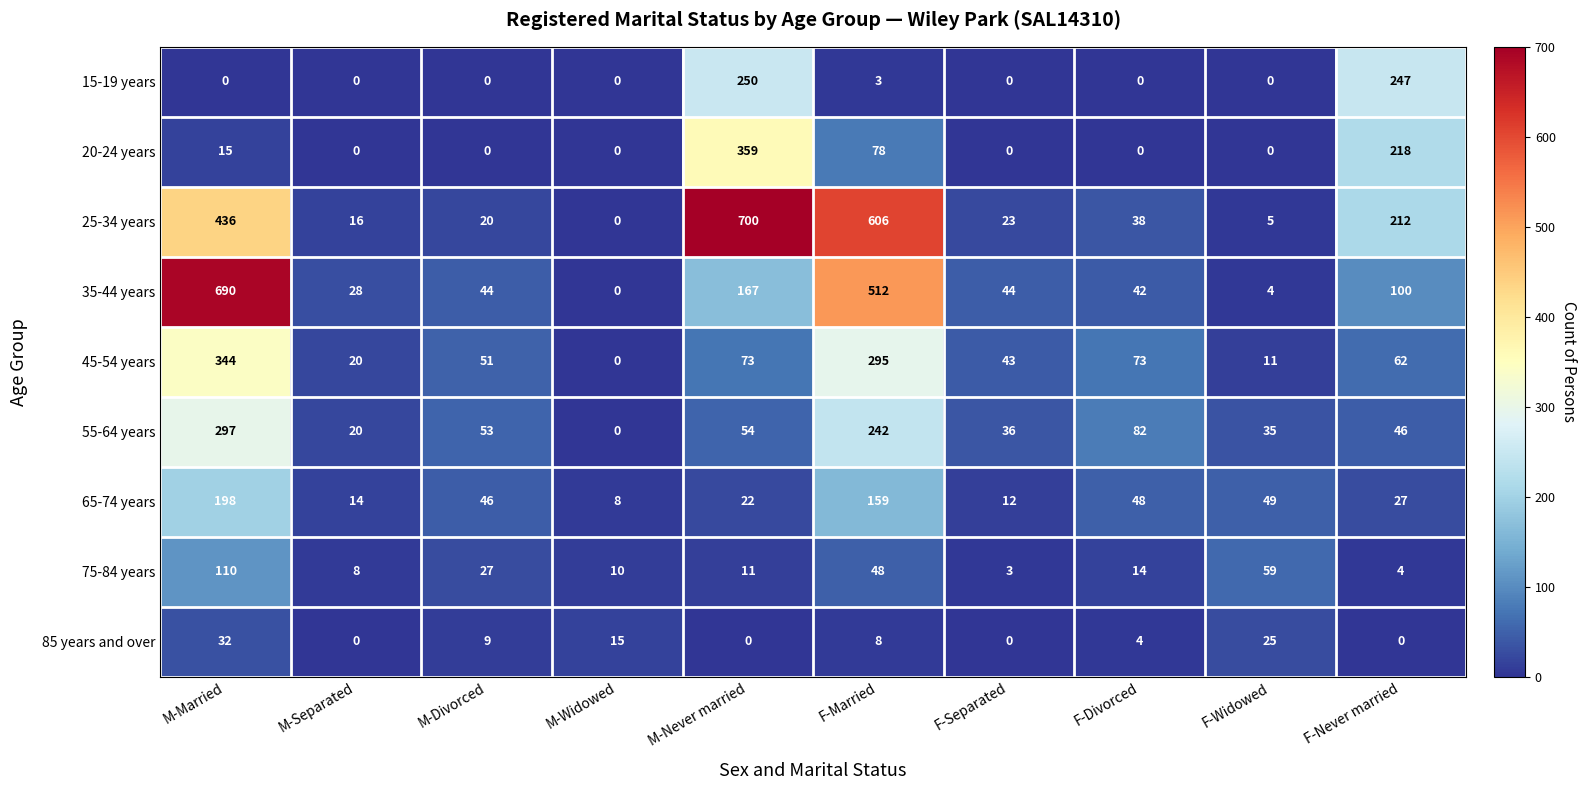

At which category is the sum across all series the highest?

M-Married